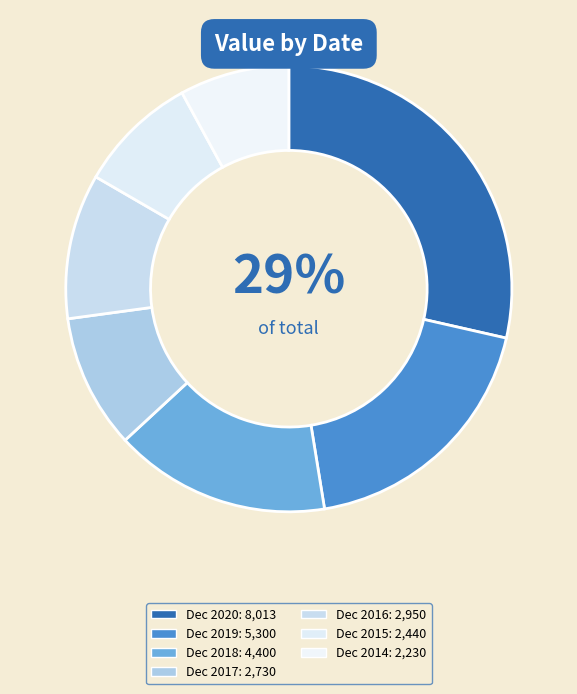

To the nearest percent, what portion does Dec 2020 represent?

29%